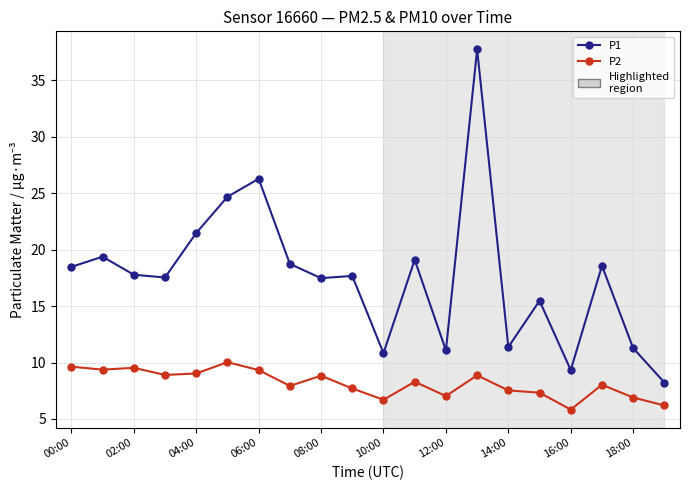

True or false: P2 and P1 cross at least once.

False